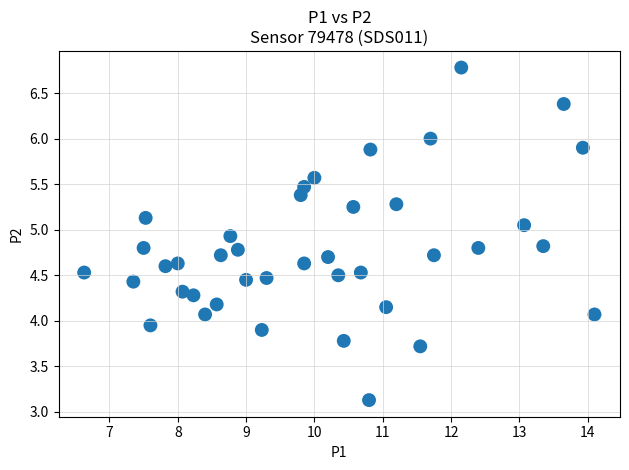

What is the range of X values (max minus min)?

7.5